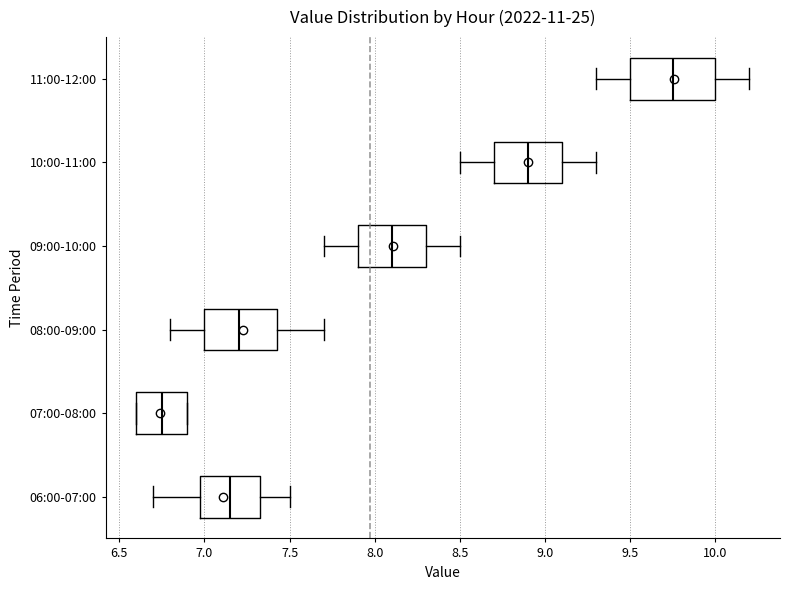

Which box is the widest, from its left edge to its right edge?

11:00-12:00